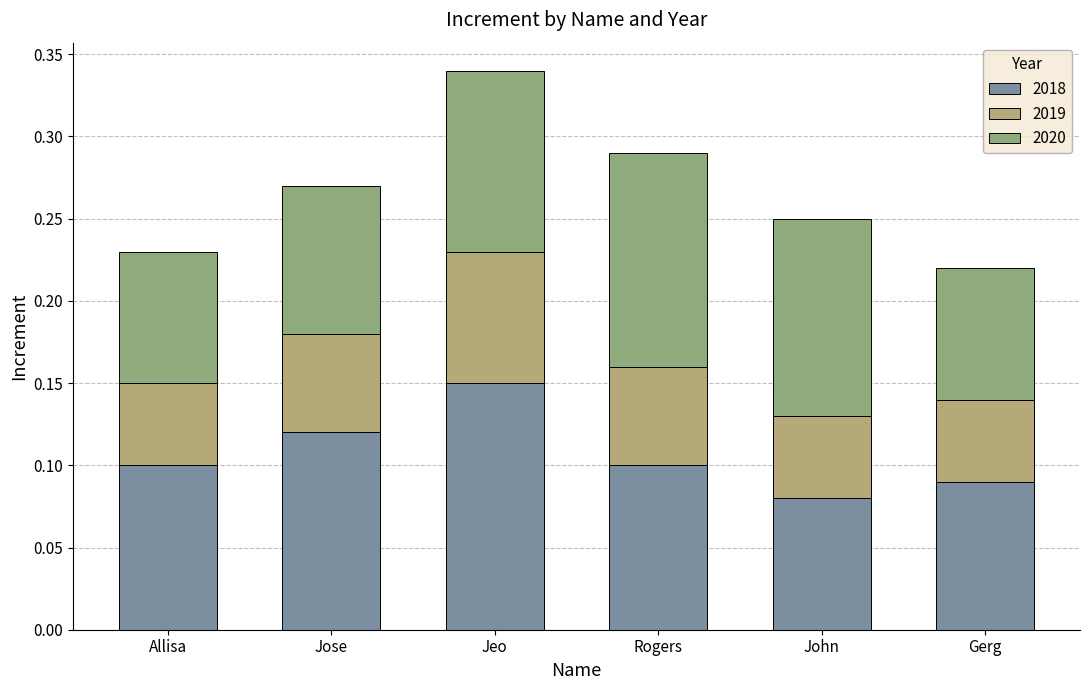

Rank the series by their maximum value, from highest to lowest.

2018, 2020, 2019